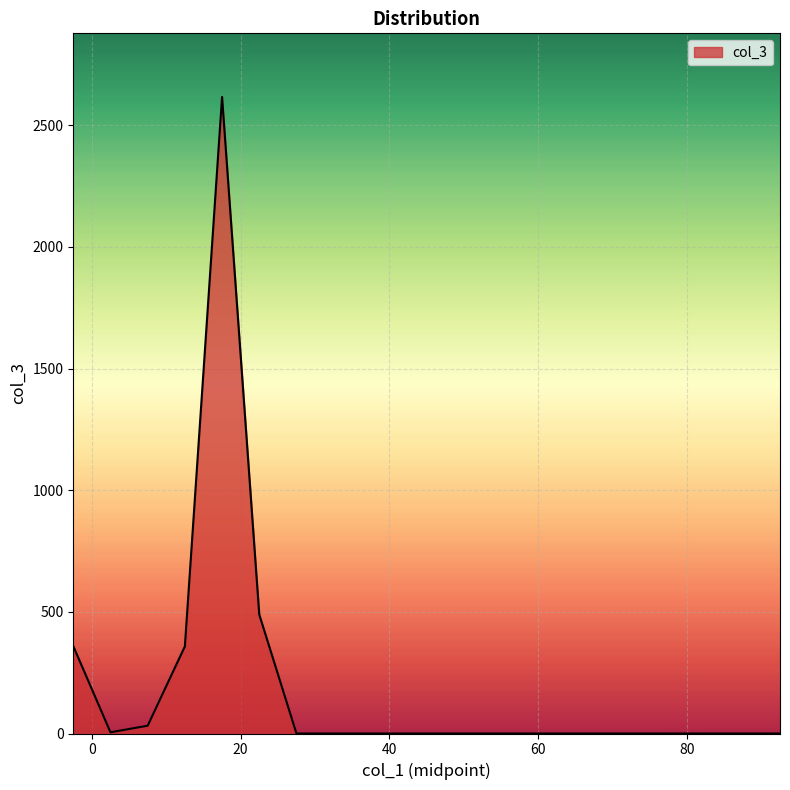

Count the number of categories in the chart.

20